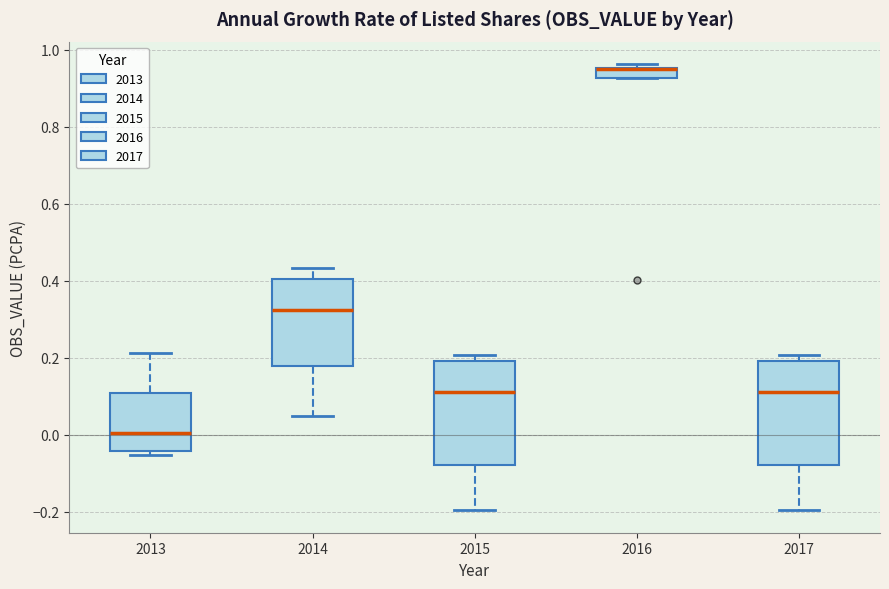

Where is the lower edge of the box at x = 2015 on the y-axis? The values are not printed on the chart, so give them approximately, as read against the axis.

-0.08